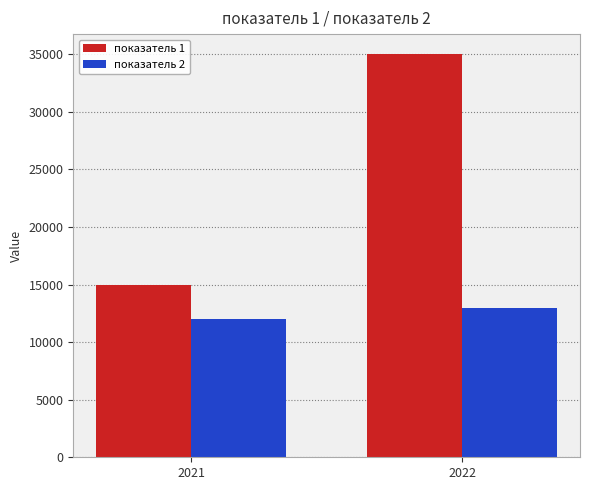

What is the spread (max minus min) of values at 2021?

3000